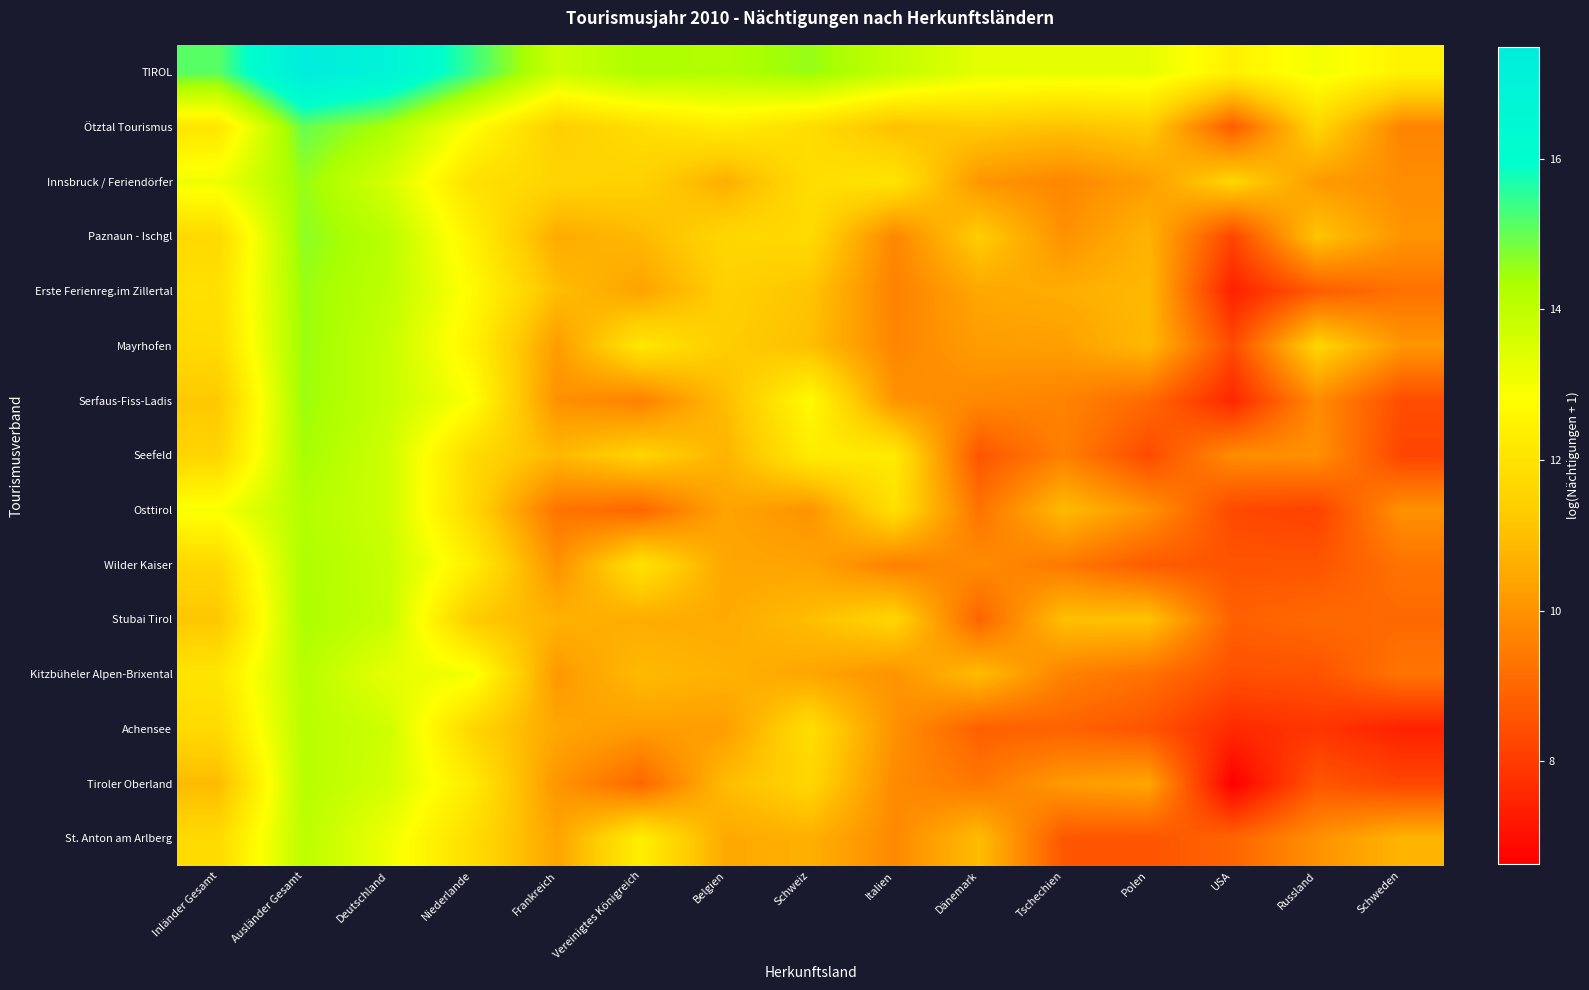

At which category is the sum across all series the highest?

Ausländer Gesamt